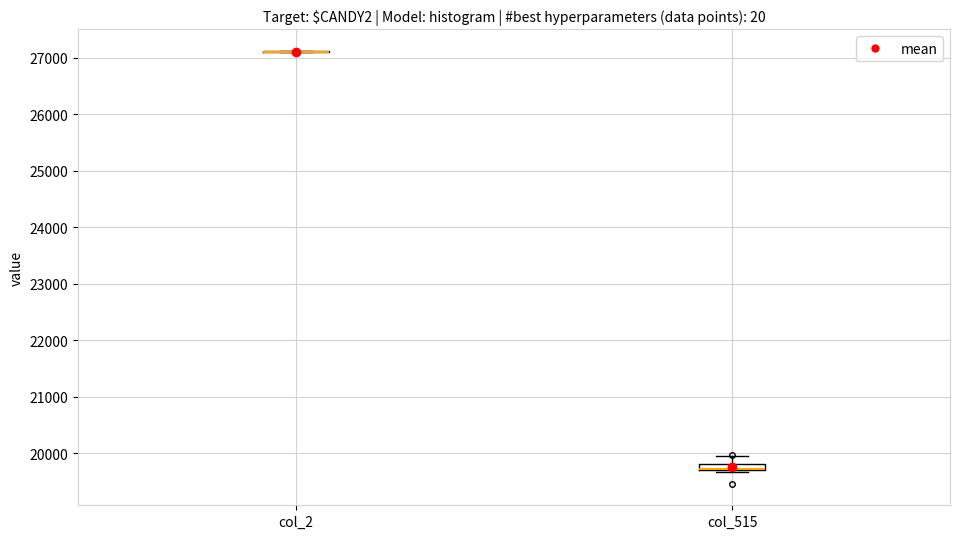

Where does the upper whisker of the box for col_515 end on the y-axis? The values are not printed on the chart, so give them approximately, as read against the axis.

20000